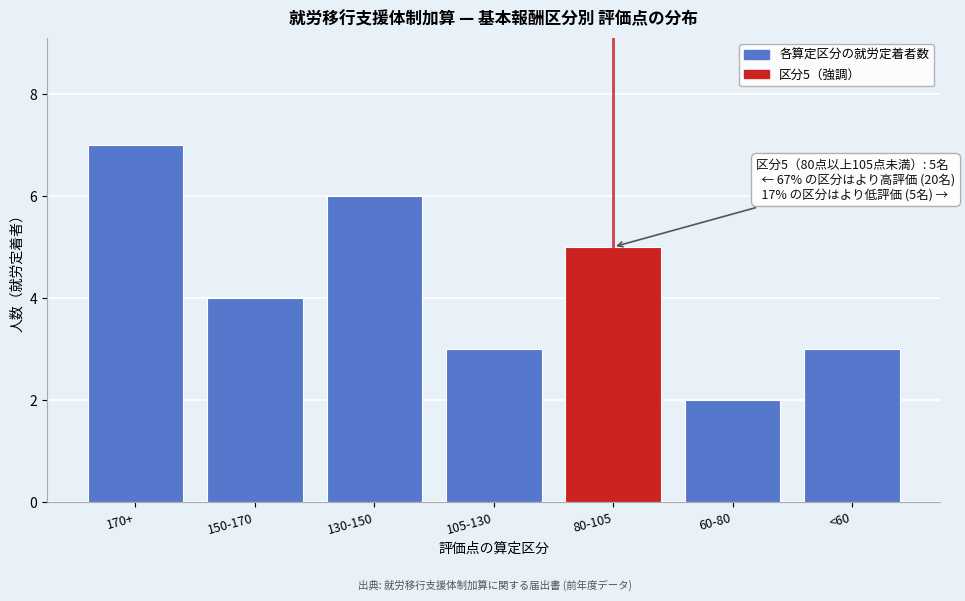

Reading left to right, extract all data points from this chart.

170+=7	150-170=4	130-150=6	105-130=3	80-105=5	60-80=2	<60=3